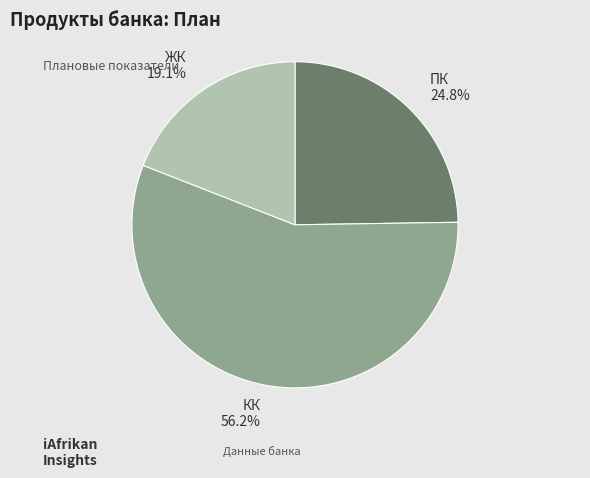

To the nearest percent, what is the difference between the largest and smallest slice percentages?

37%